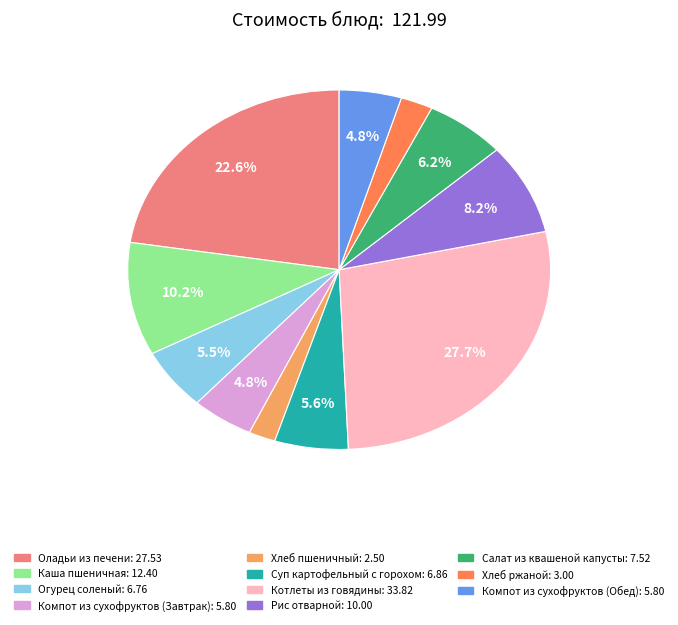

The Салат из квашеной капусты slice represents 12% of the pie. True or false?

False